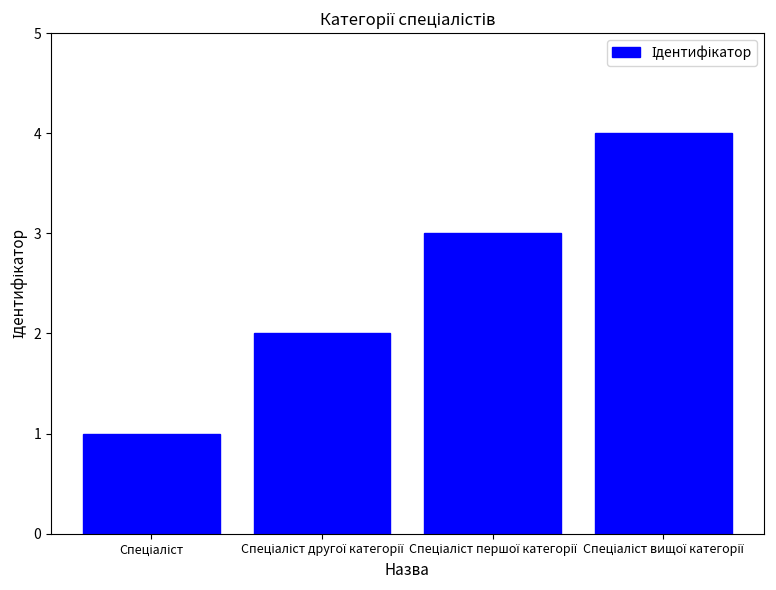

How many values are below 3?

2